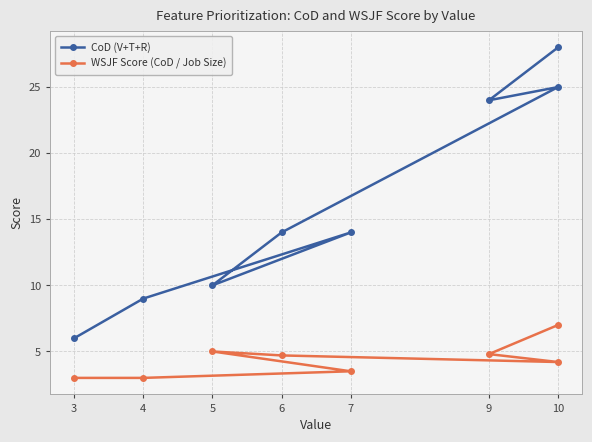

What are all the series names shown in the legend?

CoD (V+T+R), WSJF Score (CoD / Job Size)